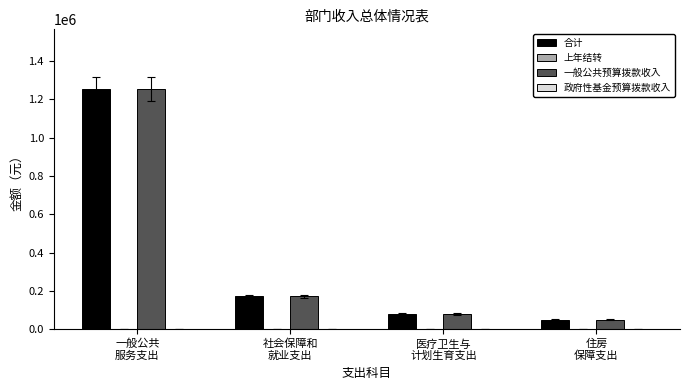

How many bars are there in each group?

2